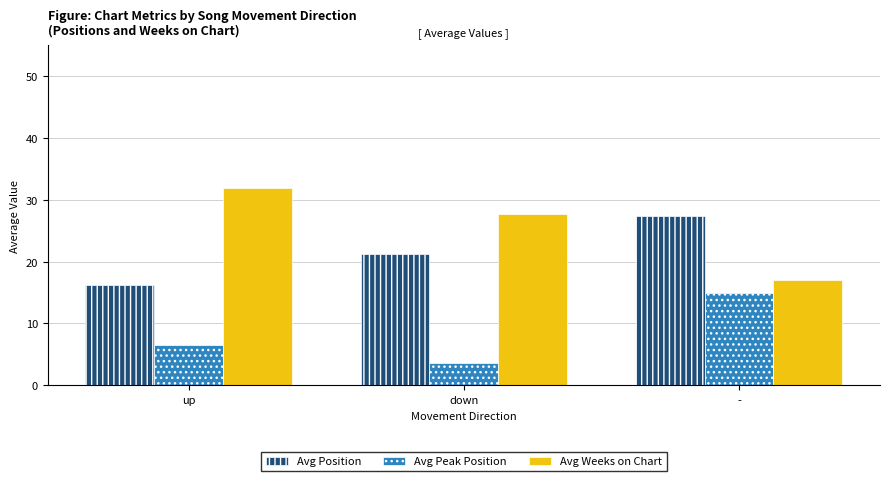

What is the difference between the highest and lowest values at up?

25.3